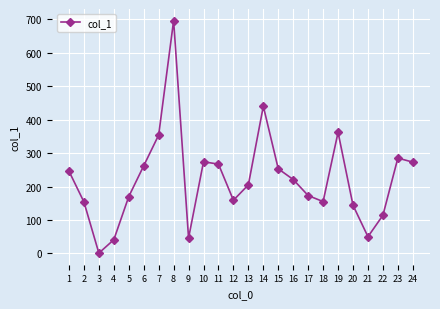

At which category does the chart reach its minimum across all series?

3